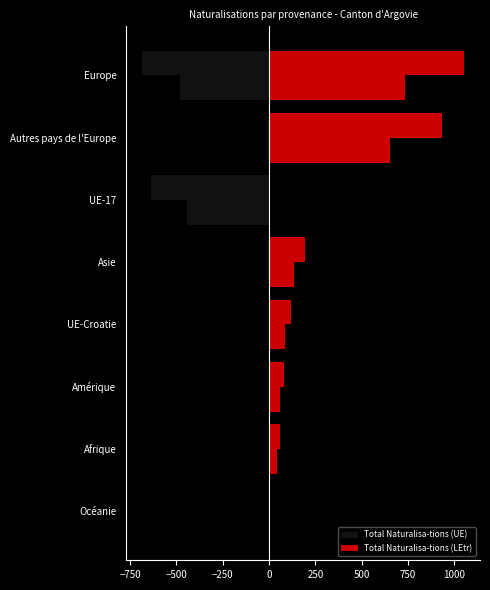

How many bars are there in total?

16